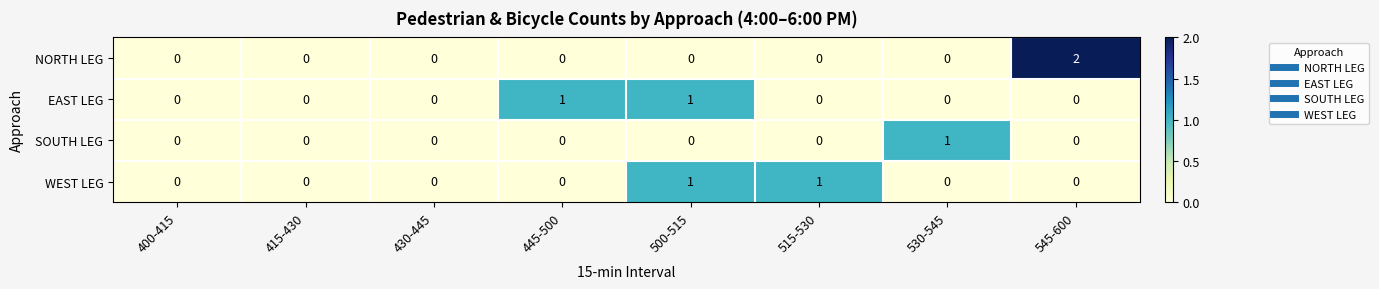

How many series are shown in this chart?

4